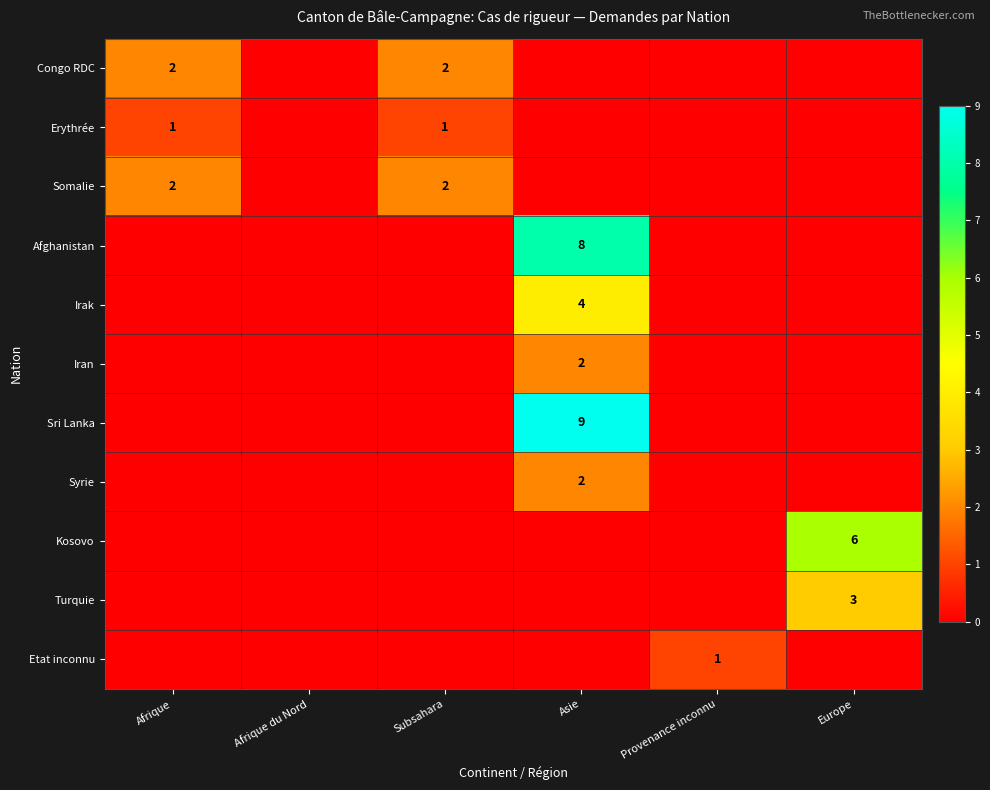

The Congo RDC series shows 3 at Subsahara. True or false?

False